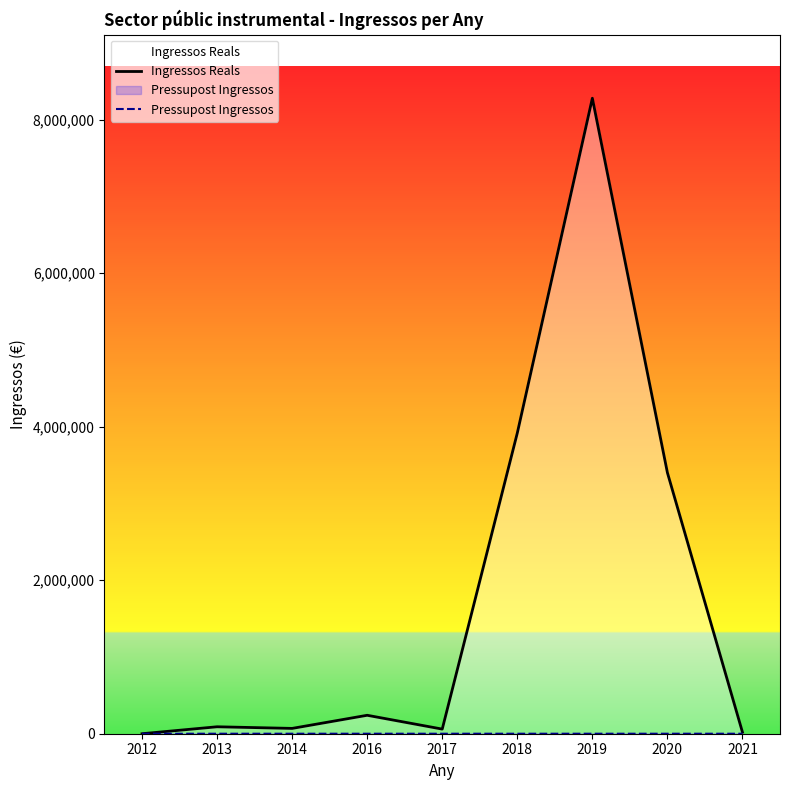

Which category has the highest value across all series?

2019